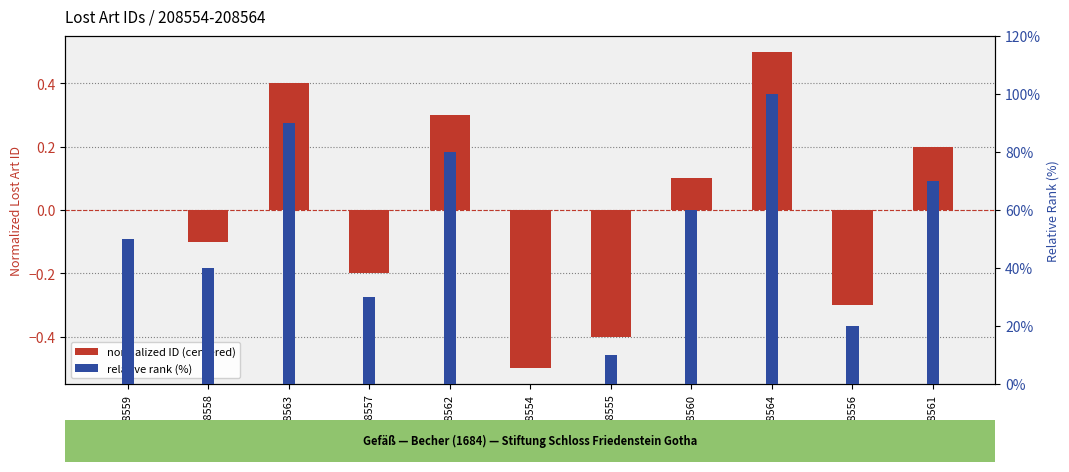

What is the smallest value displayed?

-0.5